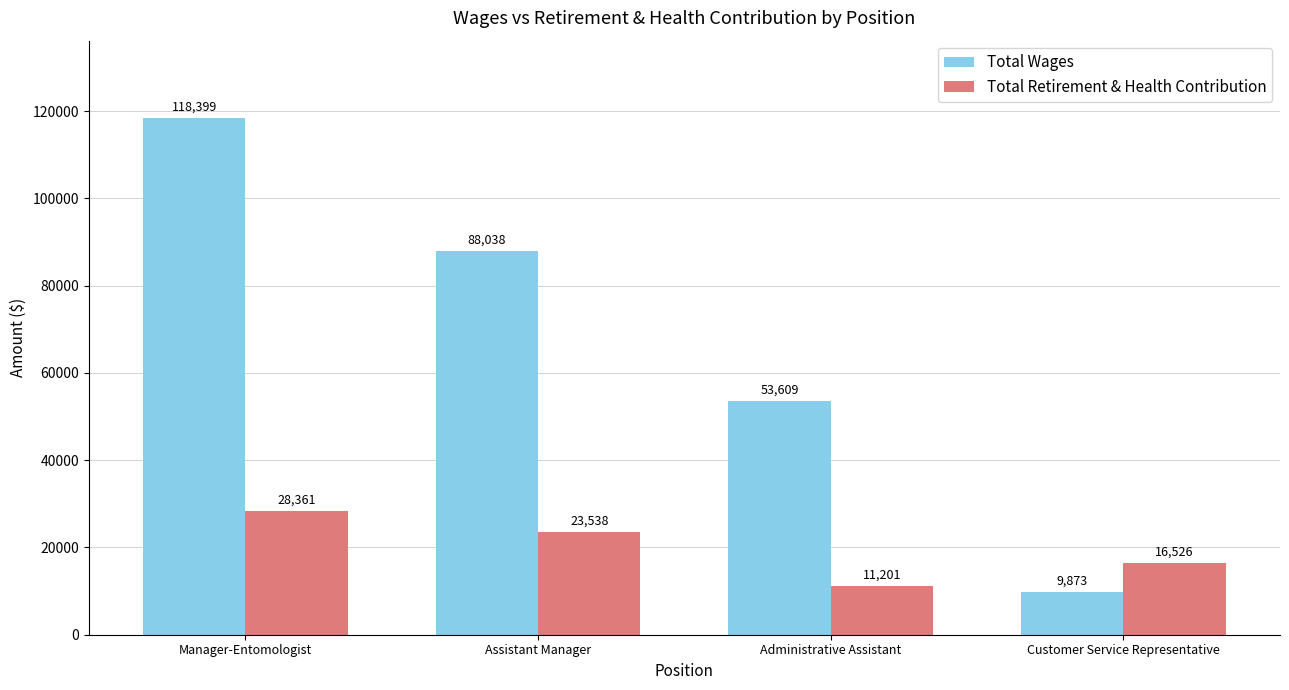

At which label does Total Wages first exceed 88038?

Manager-Entomologist